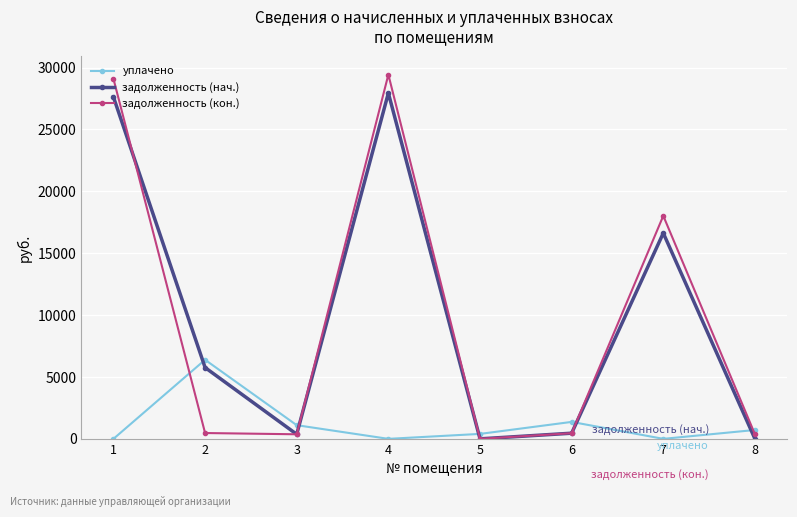

List the series in order of their peak value, highest first.

задолженность (кон.), задолженность (нач.), уплачено